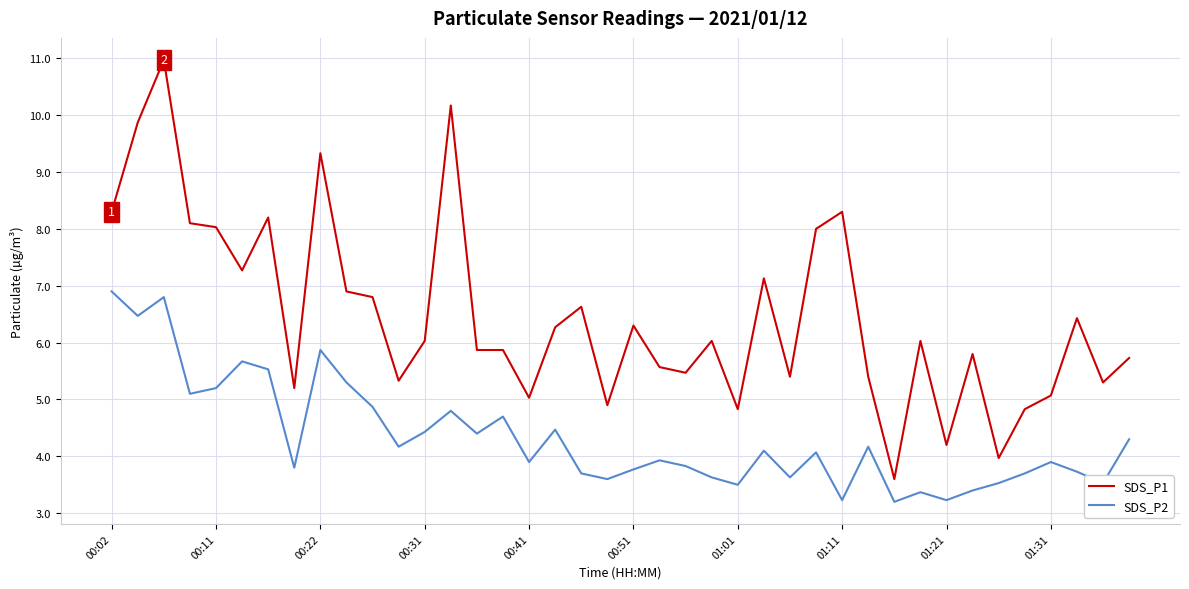

What is the difference between the maximum and minimum values in the SDS_P1 series?

7.4